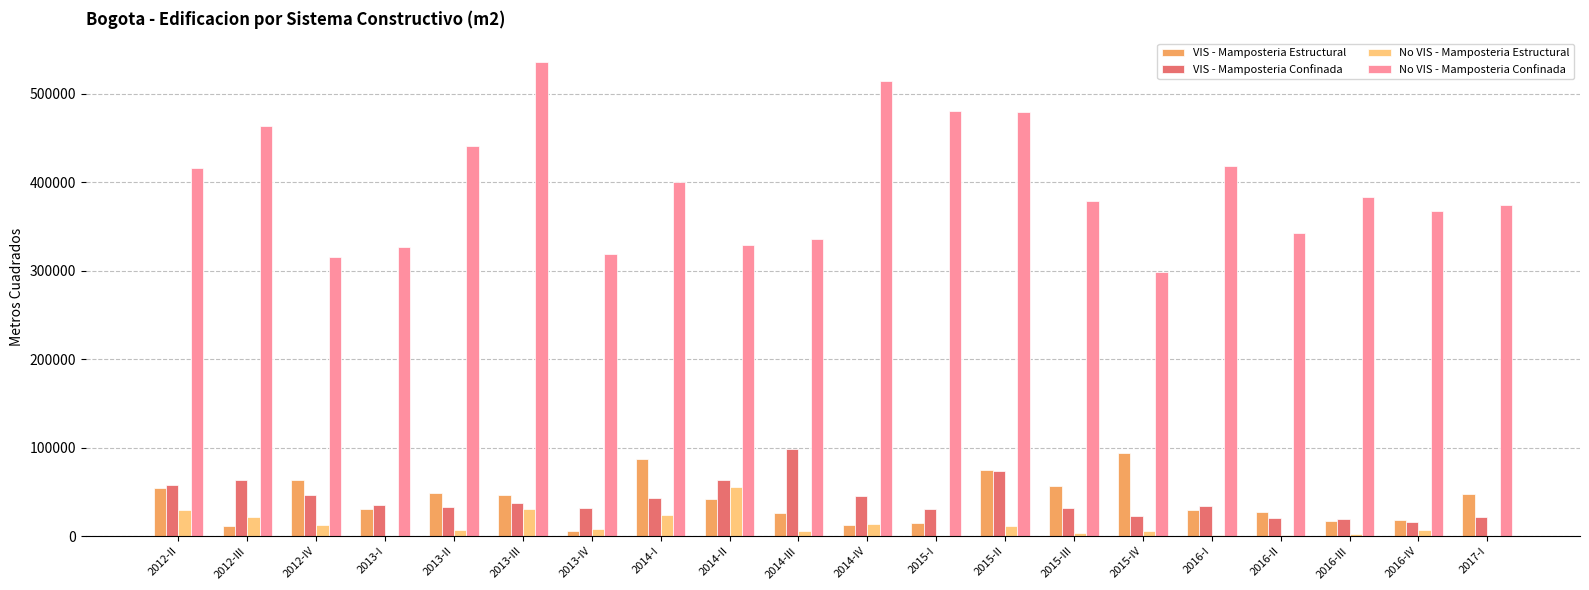

The value of No VIS - Mamposteria Estructural at 2015-I is -27488. True or false?

False